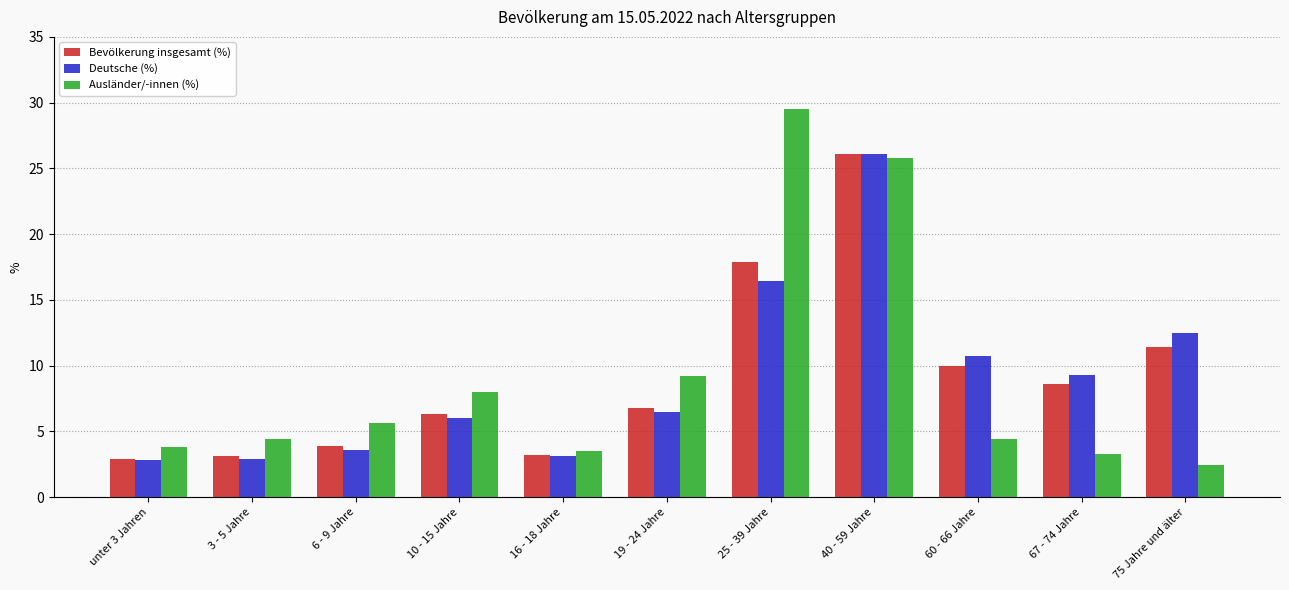

At which label does Deutsche (%) reach its peak?

40 - 59 Jahre